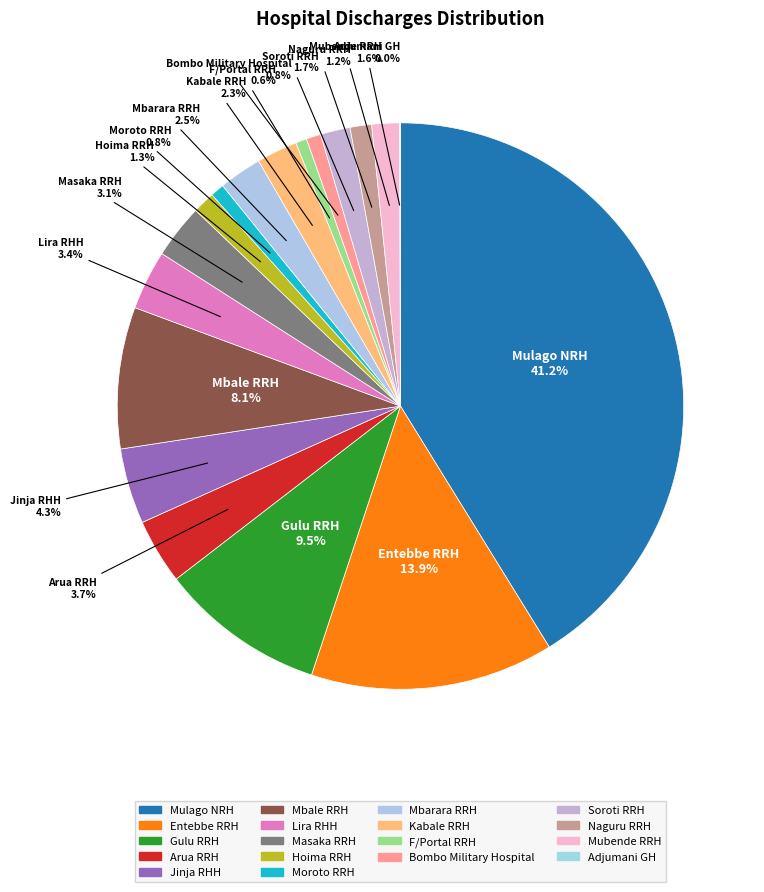

To the nearest percent, what is the difference between the largest and smallest slice percentages?

41%